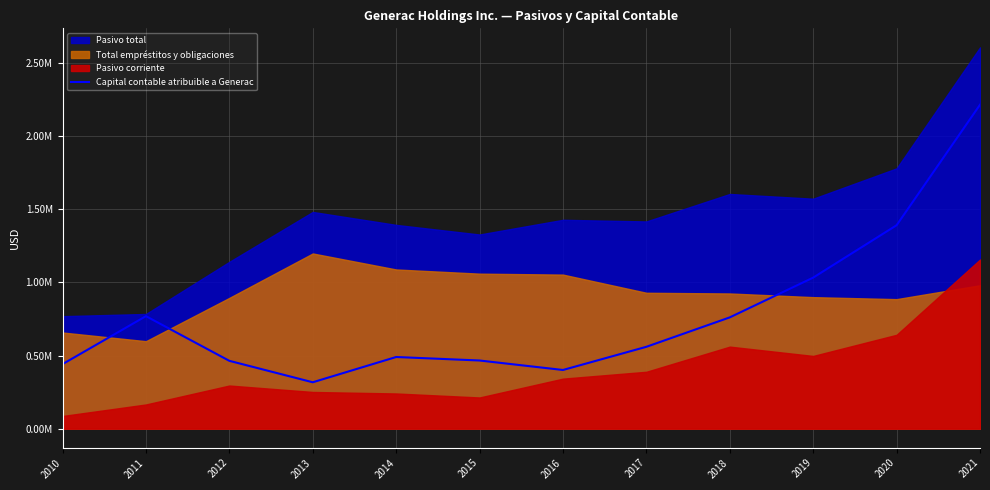

How many lines are shown in the chart?

1